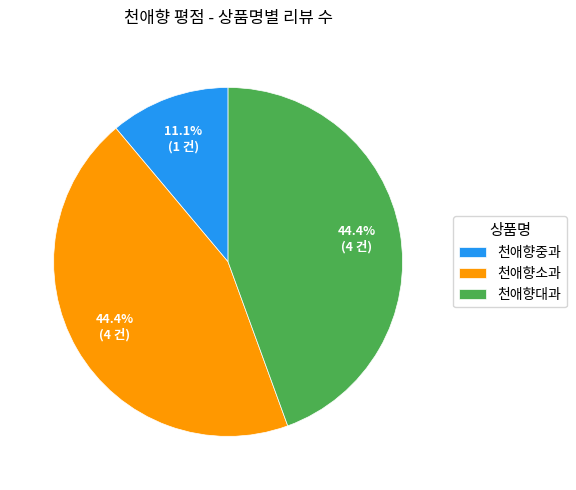

To the nearest percent, what is the combined percentage of 천애향대과 and 천애향중과?

56%